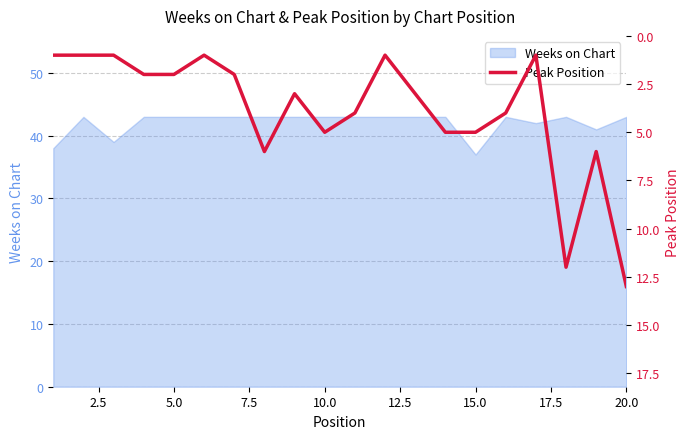

What is the highest value of the Weeks on Chart series?

43